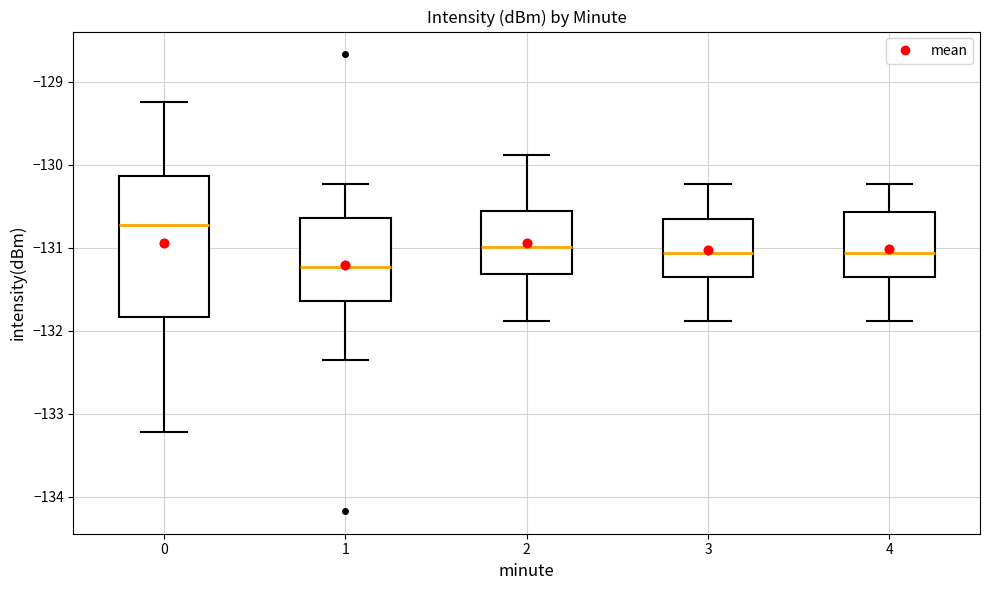

Which box has the lowest median line?

1